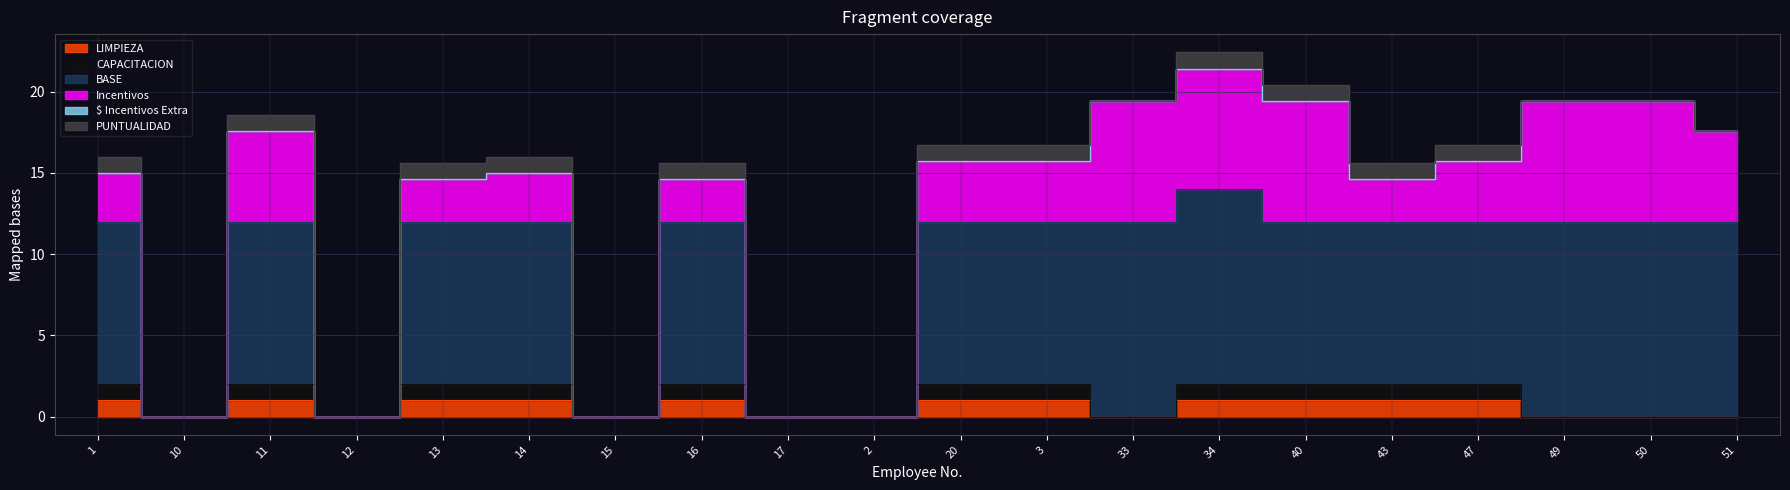

Which label corresponds to the largest value in the chart?

34